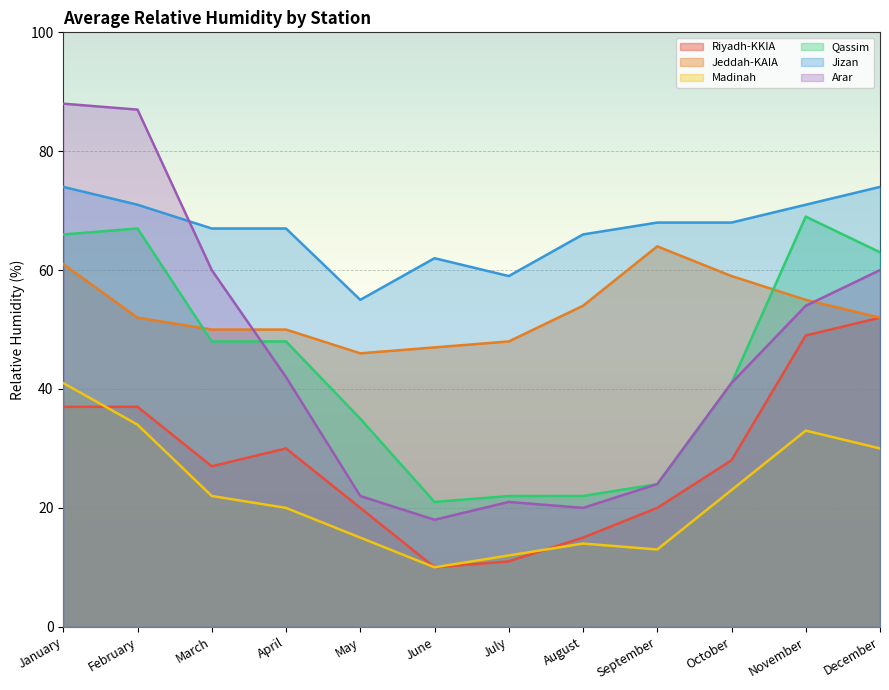

At which category does Qassim reach its first local valley?

June